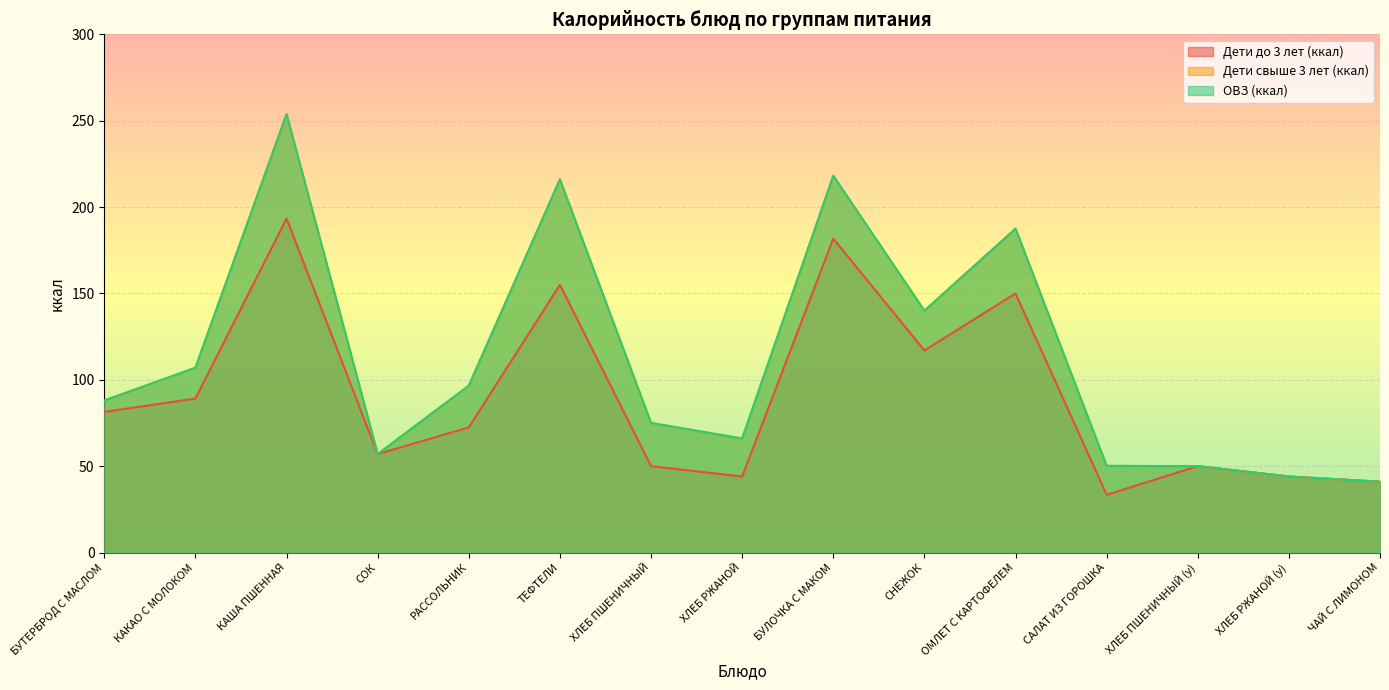

Where is Дети до 3 лет (ккал) nearest to the value 113?

СНЕЖОК